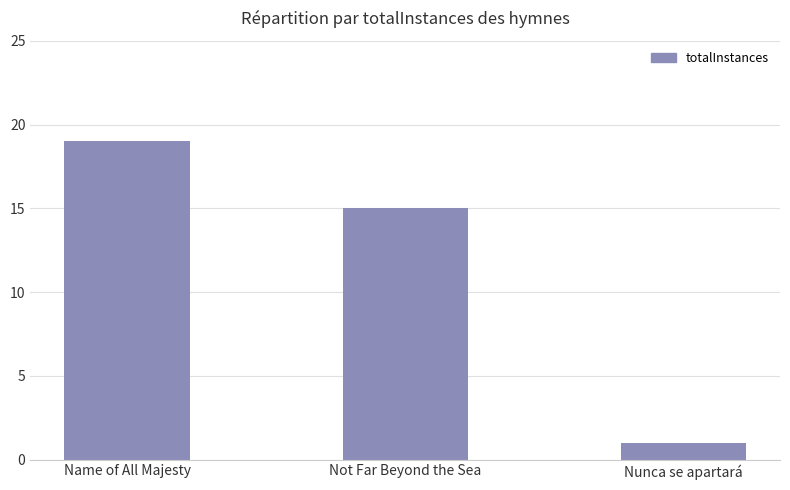

Which label corresponds to the smallest value in the chart?

Nunca se apartará